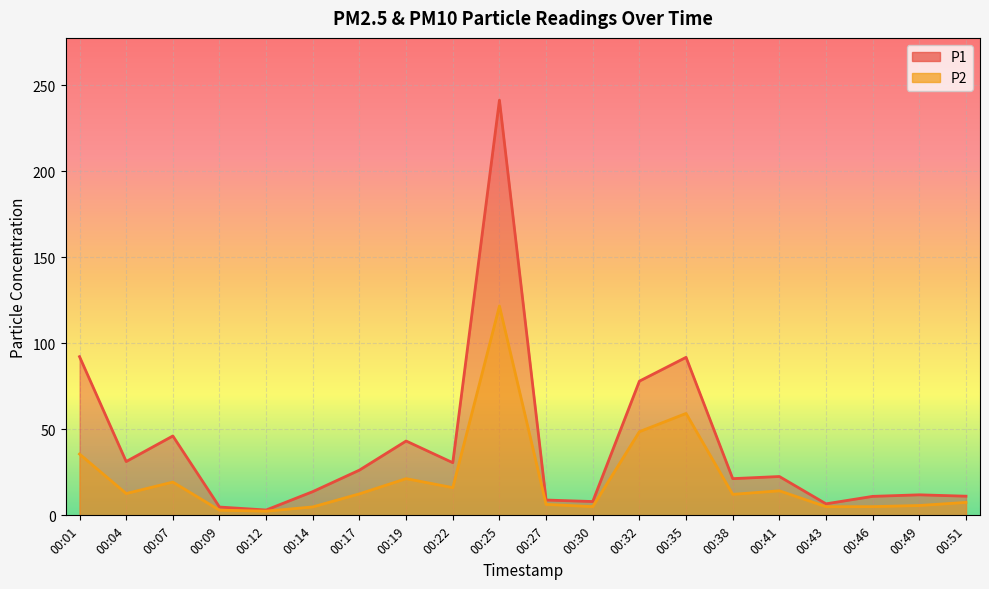

Which series has the largest range (max minus min)?

P1